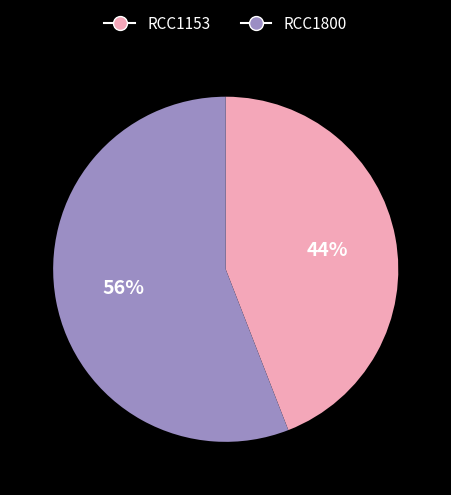

How many slices are in this pie chart?

2